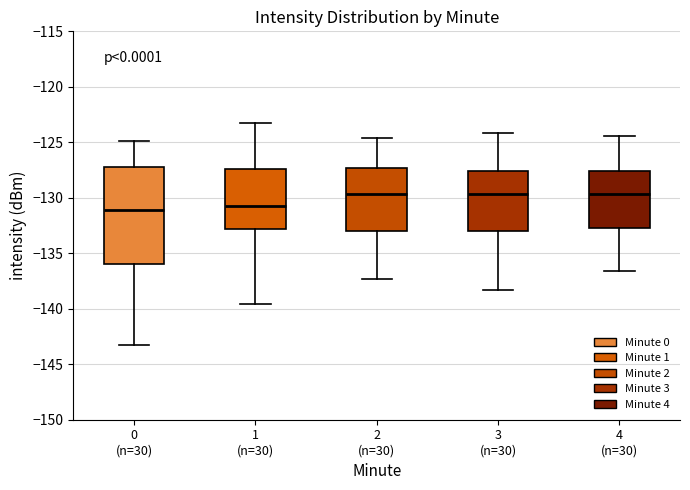

Where does the median line of the box for 1 (n=30) sit on the y-axis? The values are not printed on the chart, so give them approximately, as read against the axis.

-130.5